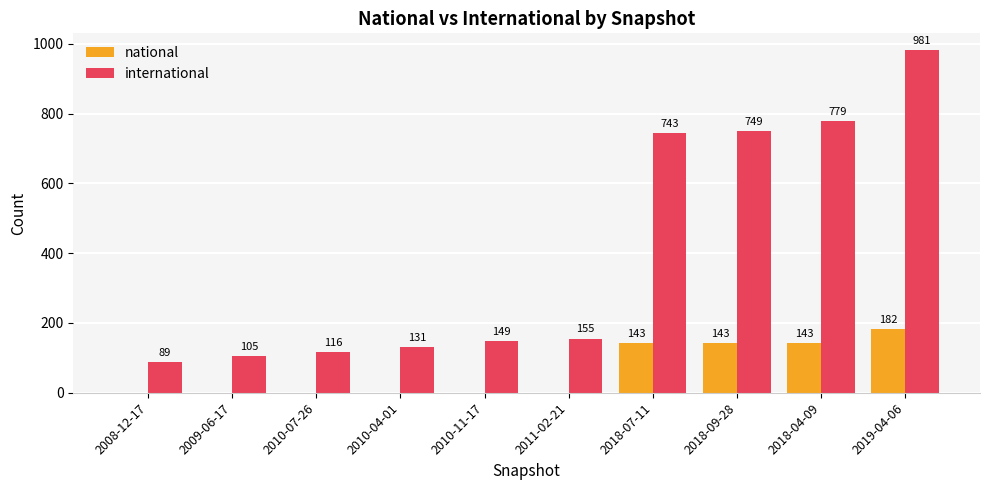

What are all the series names shown in the legend?

national, international